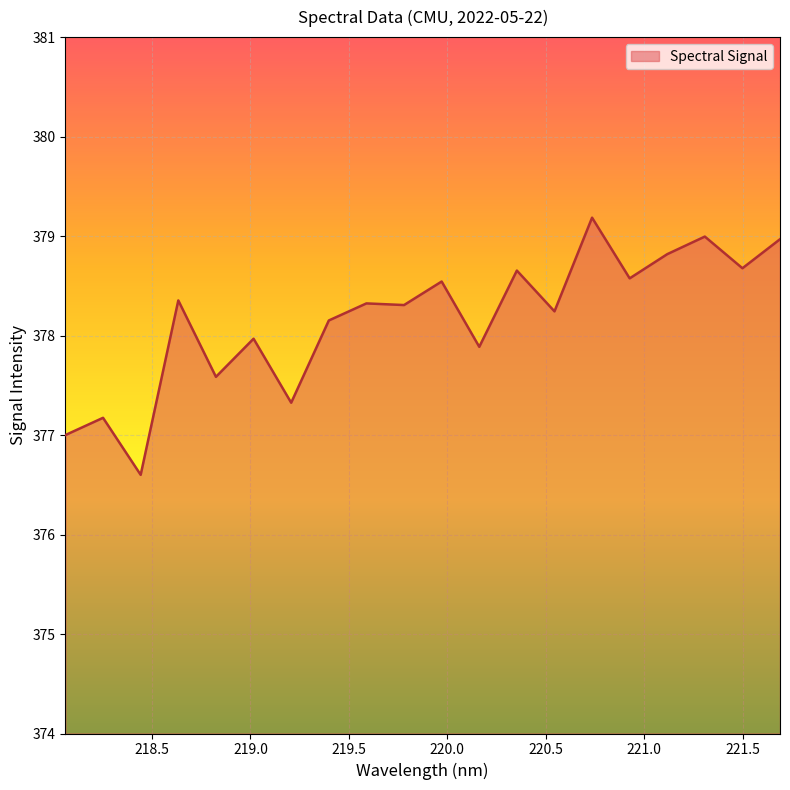

What is the sum of all values?

7563.3